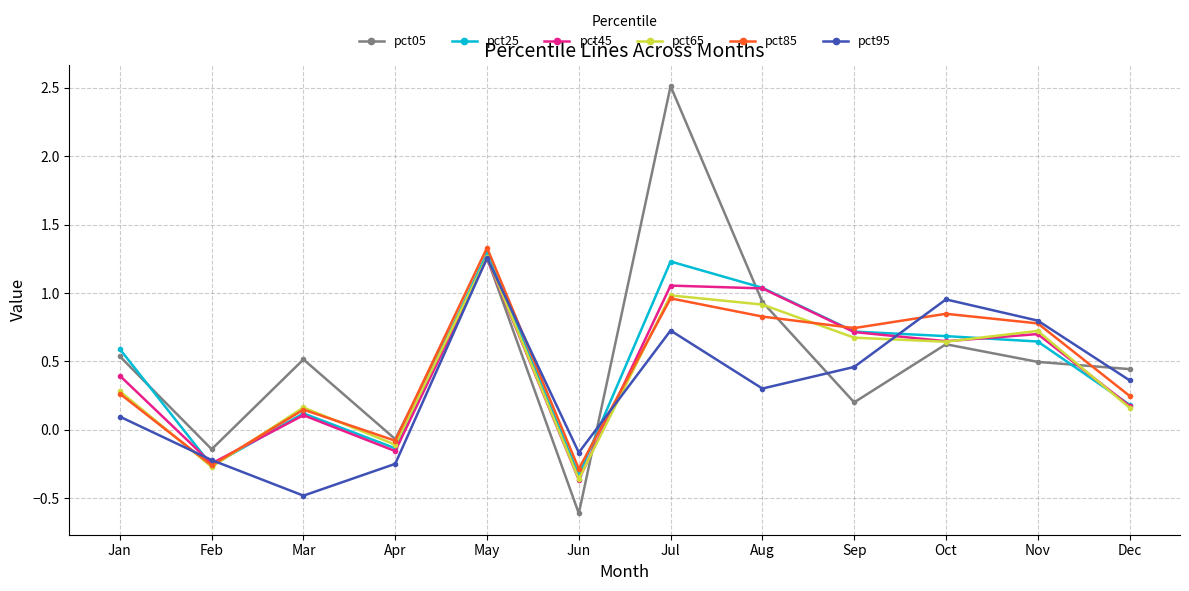

What is the difference between the maximum and second lowest values in the pct95 series?

1.5